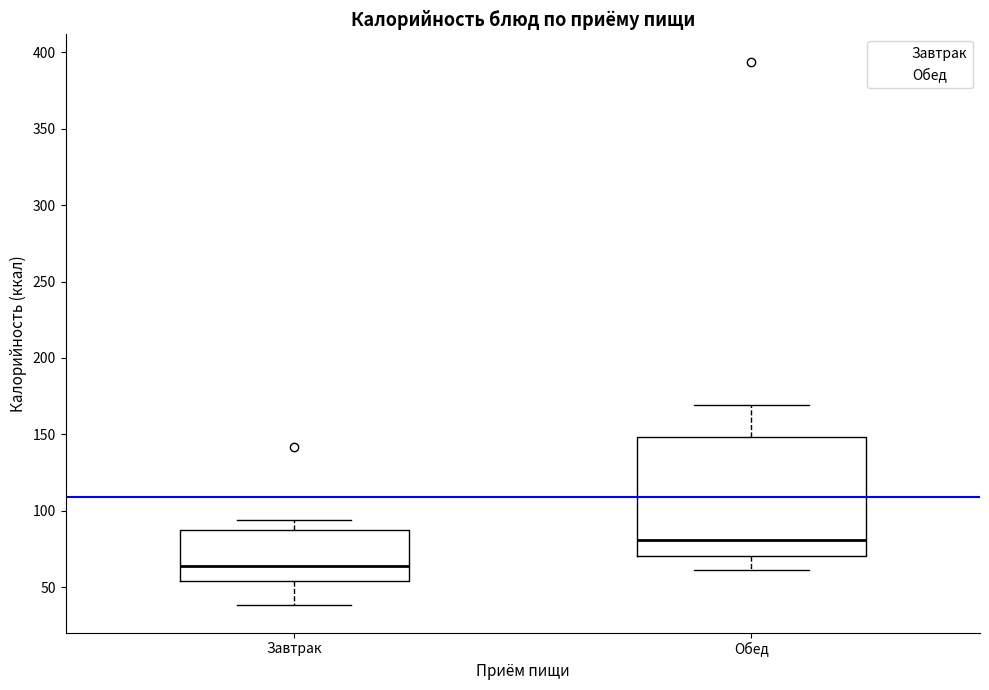

Comparing the boxes themselves (not the whiskers), which one is the tallest?

Обед